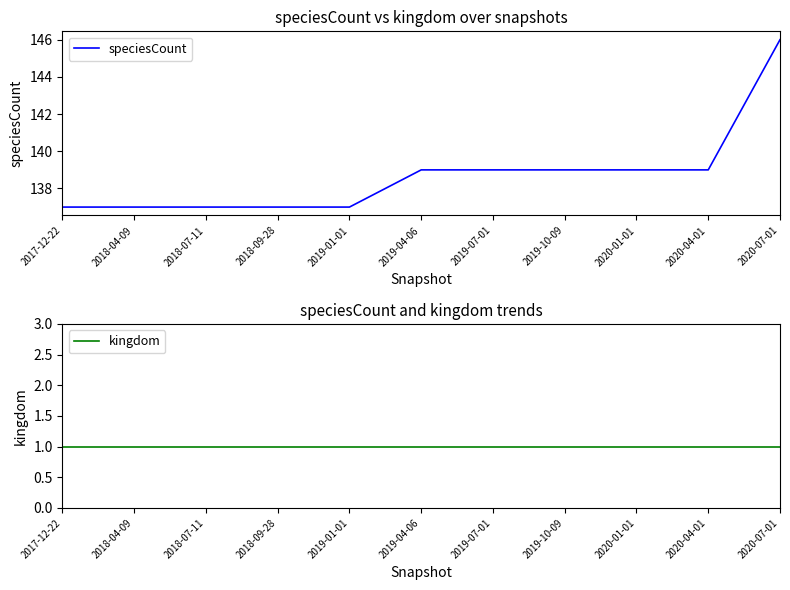

The speciesCount series shows 139 at 2019-10-09. True or false?

True